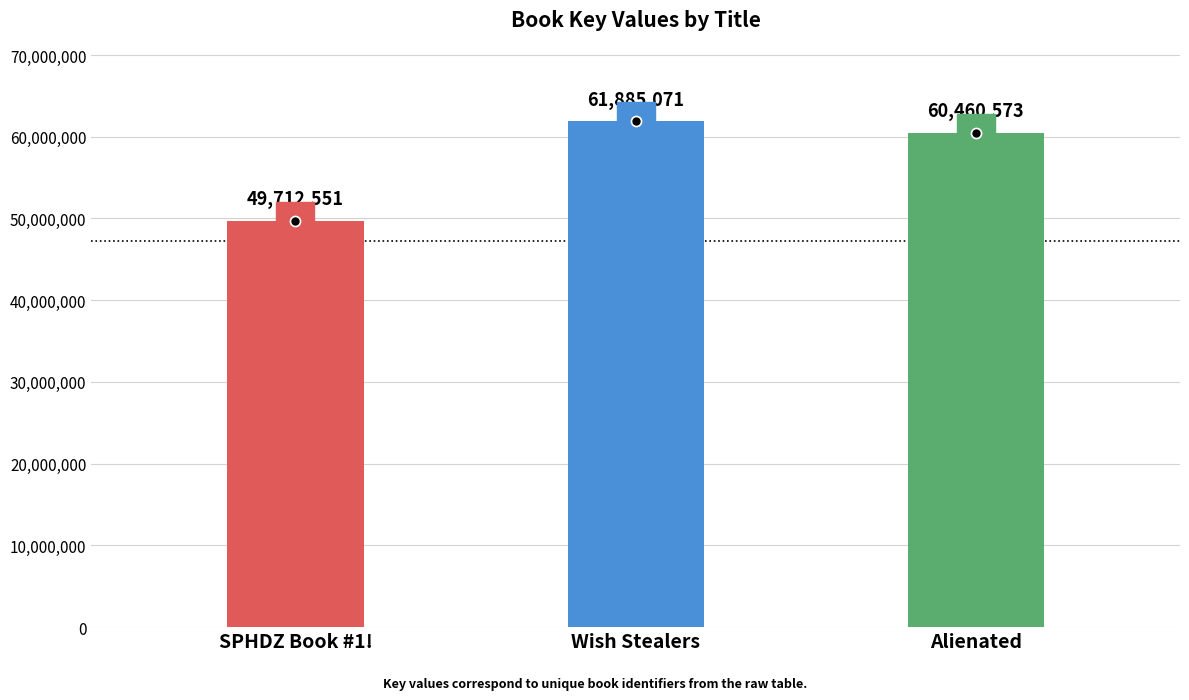

Reading left to right, transcribe all the data shown in this chart.

49712551	61885071	60460573